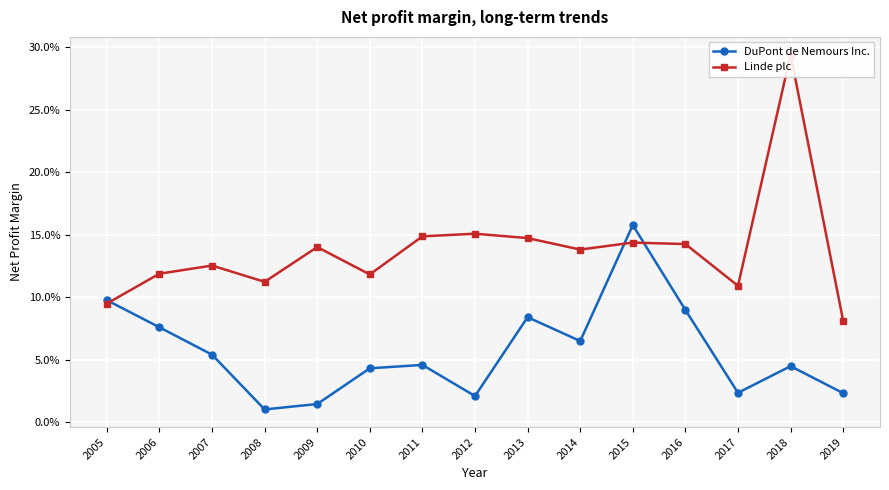

What is the sum of the Linde plc values at 2012 and 2008?

0.3